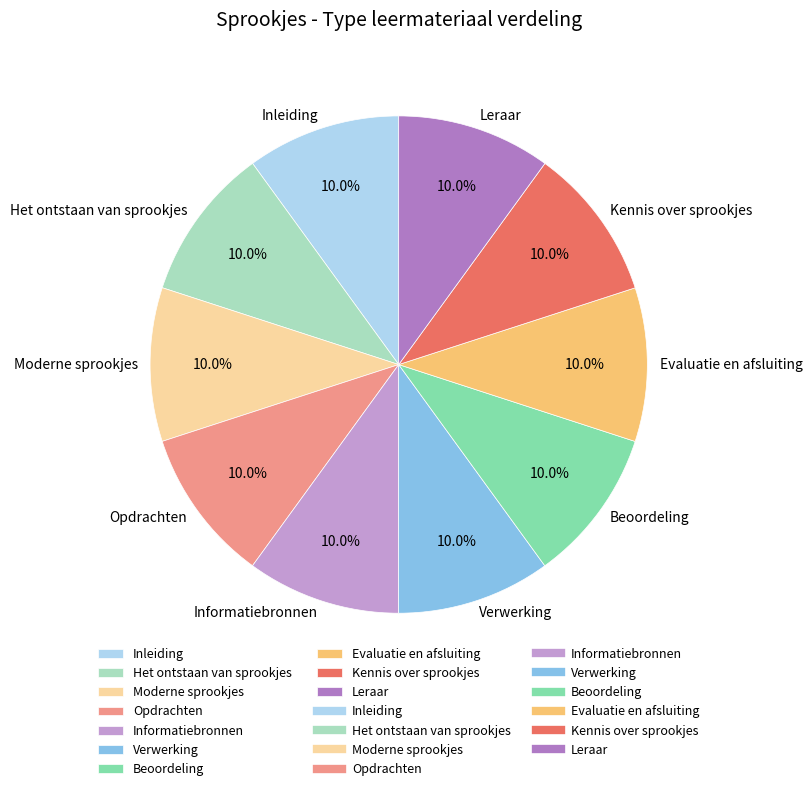

Combined, do Leraar and Opdrachten account for over 50%?

No